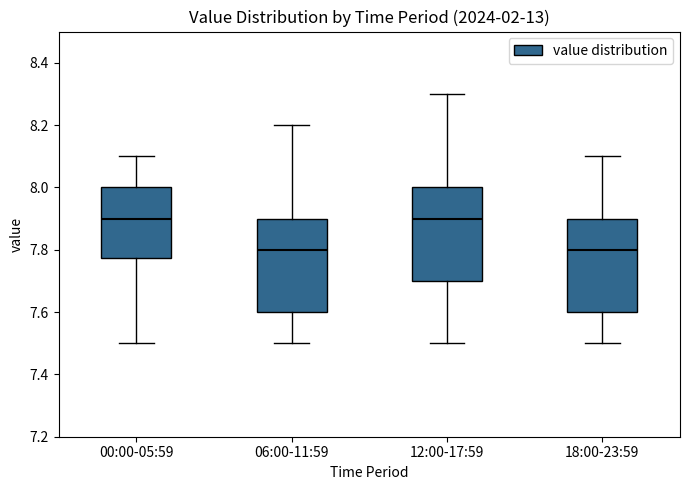

Where is the lower edge of the box for 18:00-23:59 on the y-axis? The values are not printed on the chart, so give them approximately, as read against the axis.

7.60